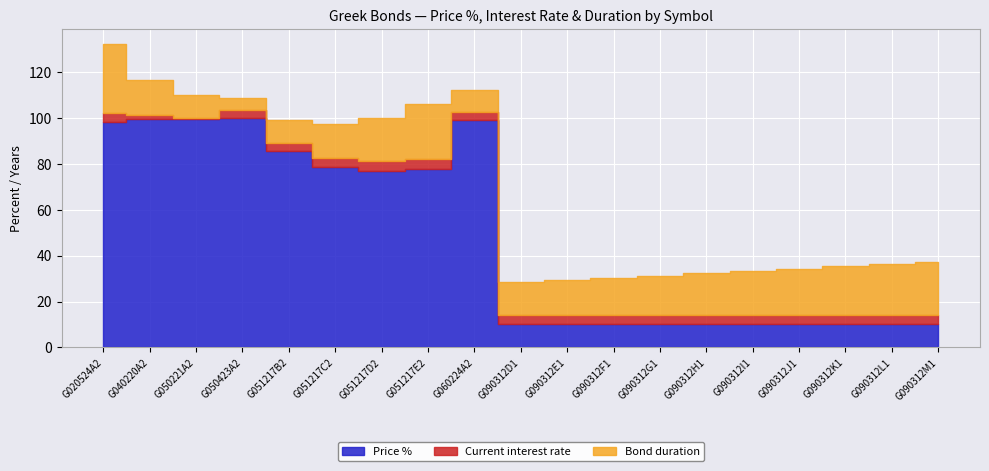

Reading left to right, extract all data points from this chart.

Price %: G020524A2=98.1	G040220A2=99.5	G050221A2=99.4	G050423A2=99.8	G051217B2=85.5	G051217C2=78.7	G051217D2=77.0	G051217E2=77.8	G060224A2=99.0	G090312D1=10.0	G090312E1=10.0	G090312F1=10.0	G090312G1=10.0	G090312H1=10.0	G090312I1=10.0	G090312J1=10.0	G090312K1=10.0	G090312L1=10.0	G090312M1=10.0
Current interest rate: G020524A2=4.1	G040220A2=1.9	G050221A2=0.8	G050423A2=3.9	G051217B2=3.8	G051217C2=3.9	G051217D2=4.0	G051217E2=4.2	G060224A2=3.4	G090312D1=4.3	G090312E1=4.3	G090312F1=4.3	G090312G1=4.3	G090312H1=4.3	G090312I1=4.3	G090312J1=4.3	G090312K1=4.3	G090312L1=4.3	G090312M1=4.3
Bond duration: G020524A2=30.0	G040220A2=15.0	G050221A2=10.0	G050423A2=5.0	G051217B2=10.0	G051217C2=15.0	G051217D2=19.0	G051217E2=24.0	G060224A2=10.0	G090312D1=14.0	G090312E1=15.0	G090312F1=16.0	G090312G1=17.0	G090312H1=18.0	G090312I1=19.0	G090312J1=20.0	G090312K1=21.0	G090312L1=22.0	G090312M1=23.0